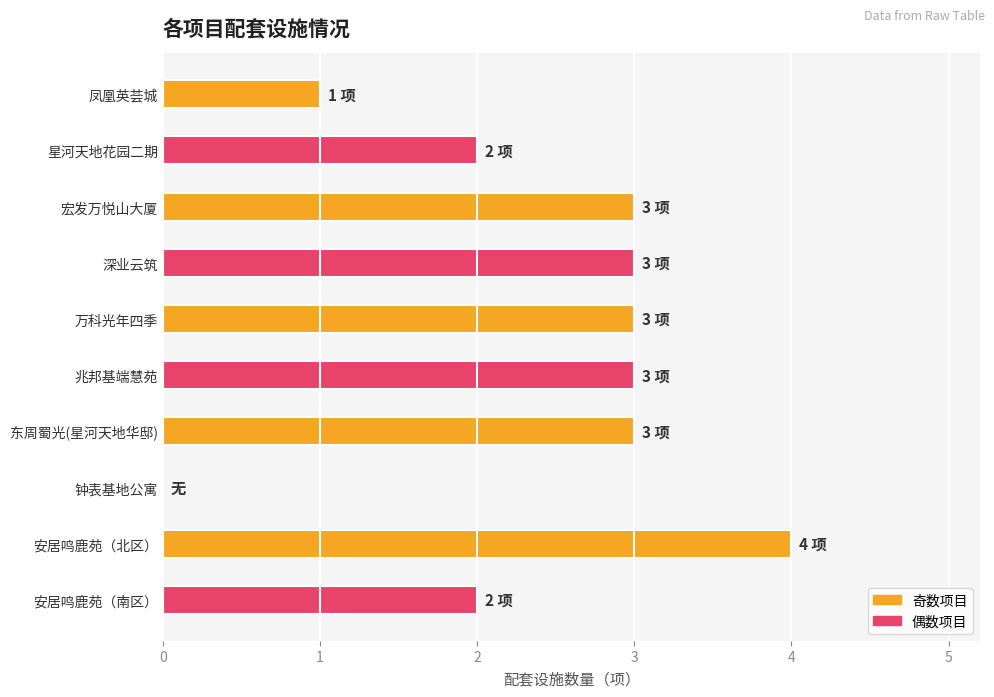

How many series are shown in this chart?

1